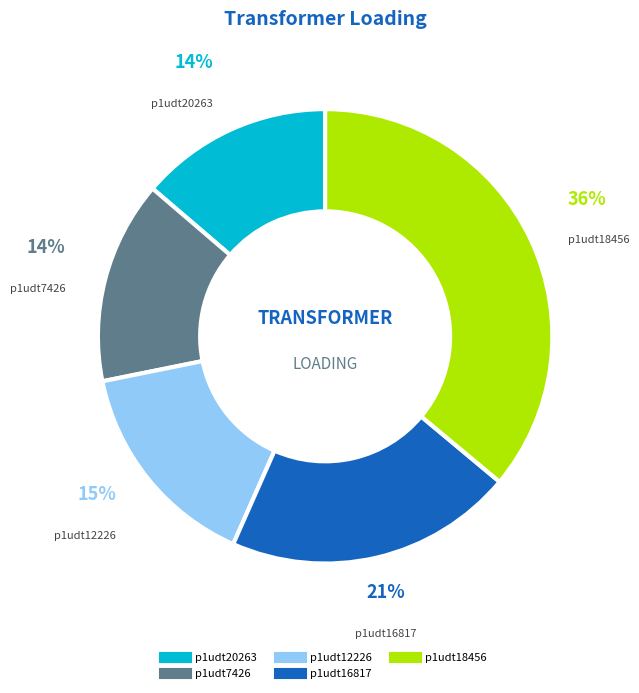

To the nearest percent, what percentage of the pie is p1udt16817?

21%